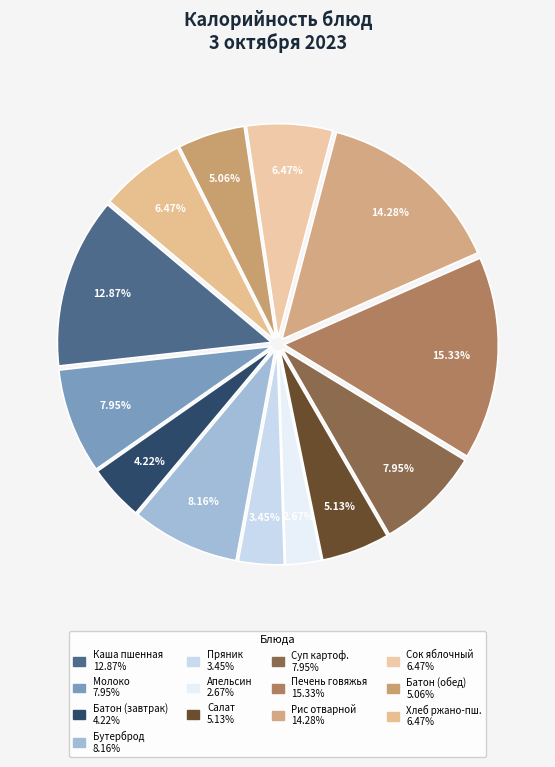

Rank the categories by value from highest to lowest.

Печень говяжья тушеная, Рис отварной, Каша пшенная молочная с маслом сливочным, Бутерброд с повидлом, Молоко кипяченое, Суп картофельный с рыбой, Сок фруктовый, Хлеб ржано-пшеничный, Салат овощной с яблоком, Батон (обед), Батон (завтрак), Пряник, Апельсин